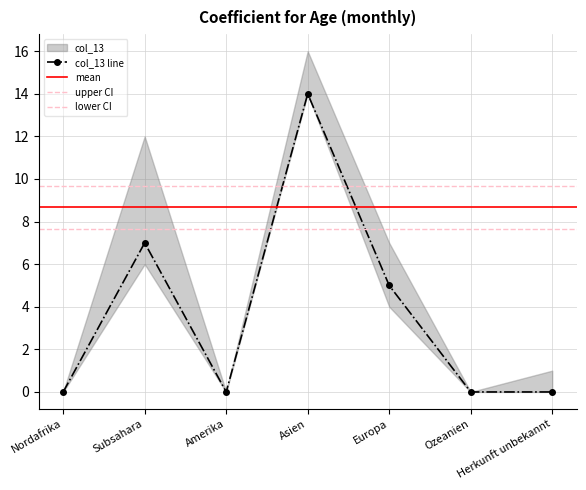

Which series has the widest spread of values?

col_13